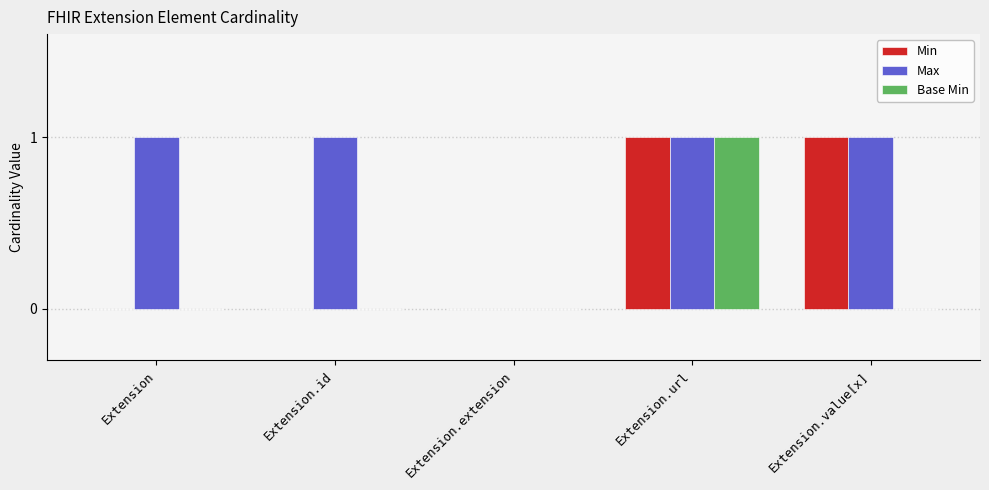

How many data points does each series have?

5